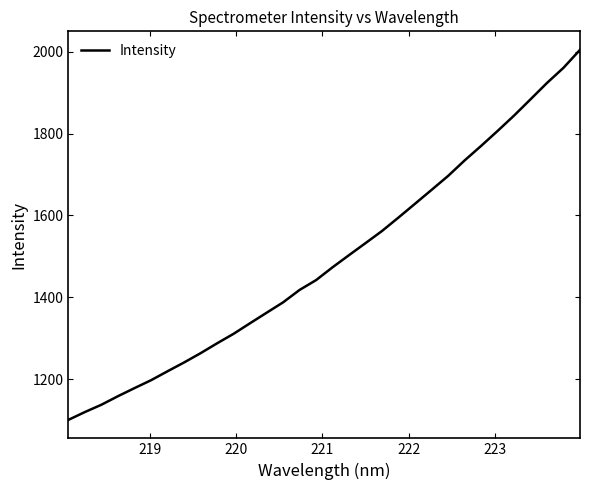

What is the difference between the maximum and minimum values?

903.9